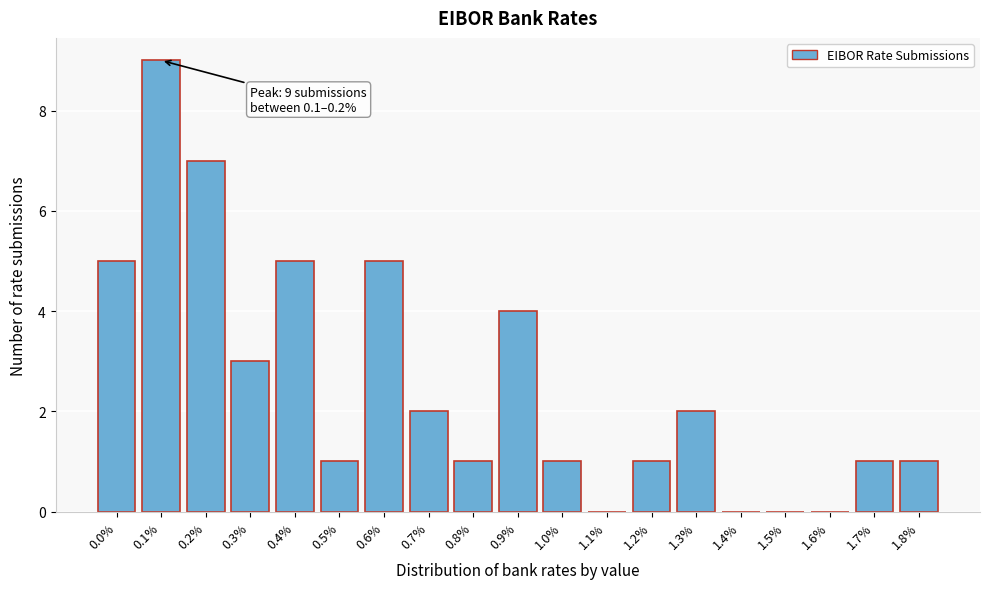

Reading left to right, list all the values displayed in this chart.

0.0%=5	0.1%=9	0.2%=7	0.3%=3	0.4%=5	0.5%=1	0.6%=5	0.7%=2	0.8%=1	0.9%=4	1.0%=1	1.1%=0	1.2%=1	1.3%=2	1.4%=0	1.5%=0	1.6%=0	1.7%=1	1.8%=1